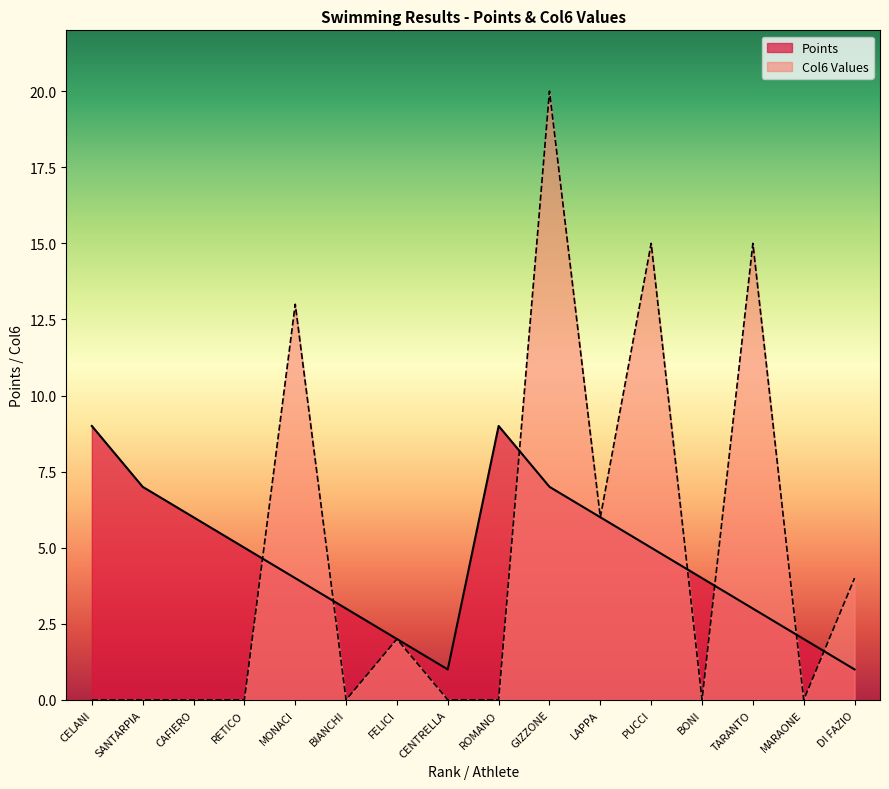

Where does the data first go above 5?

CELANI